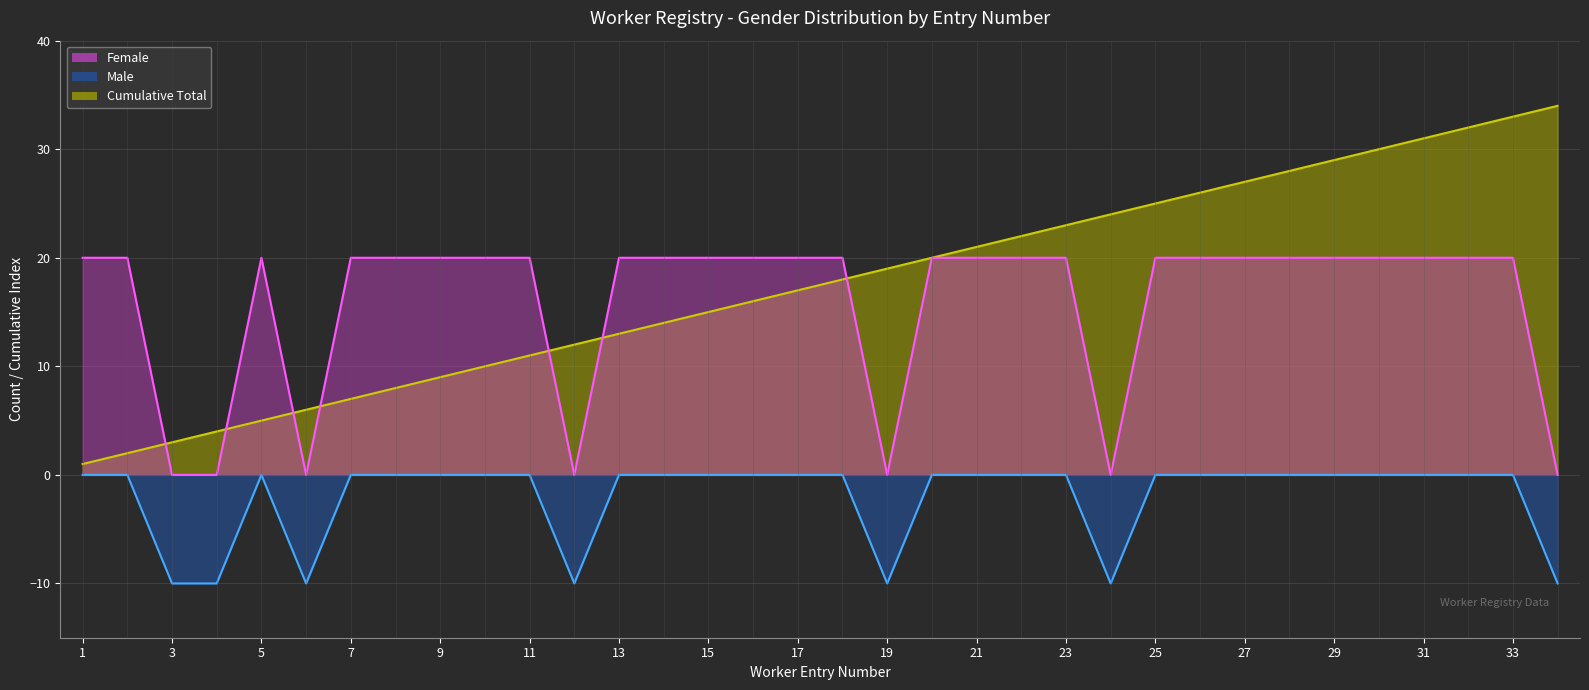

At which label does Male reach its minimum?

3